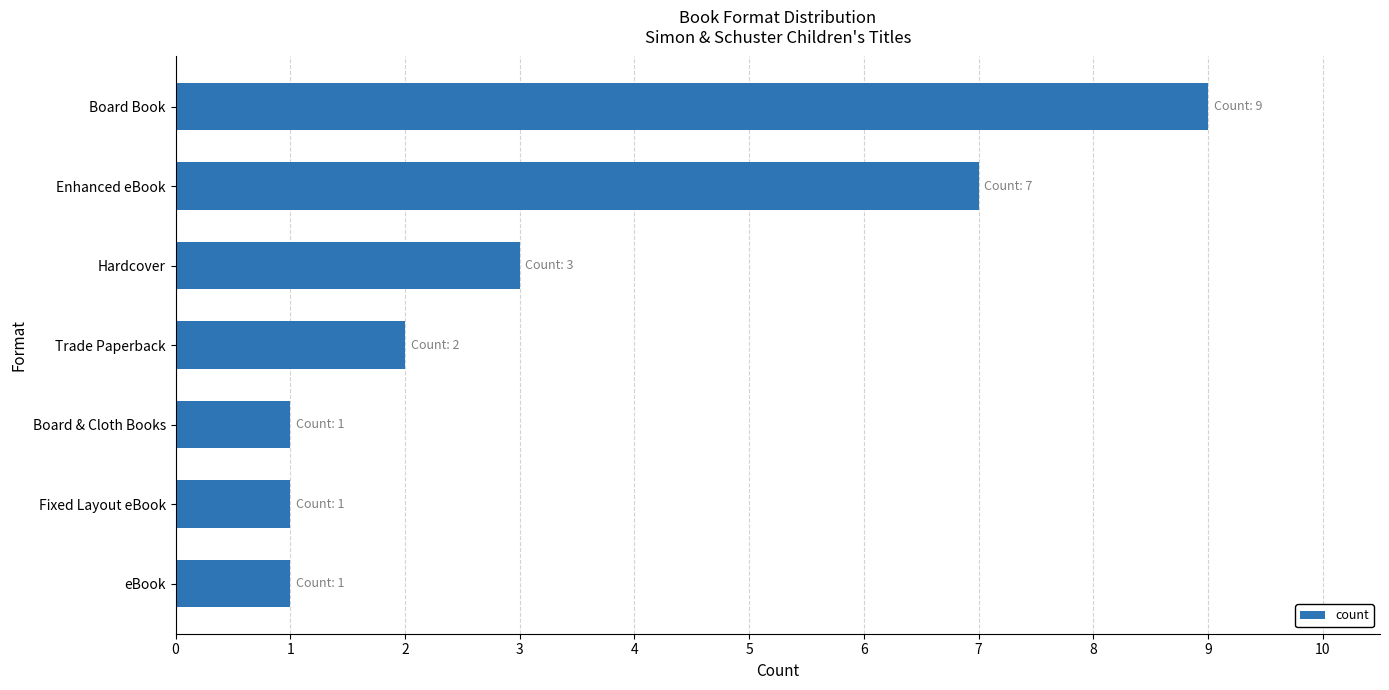

The chart shows a value of 2 at Fixed Layout eBook. True or false?

False